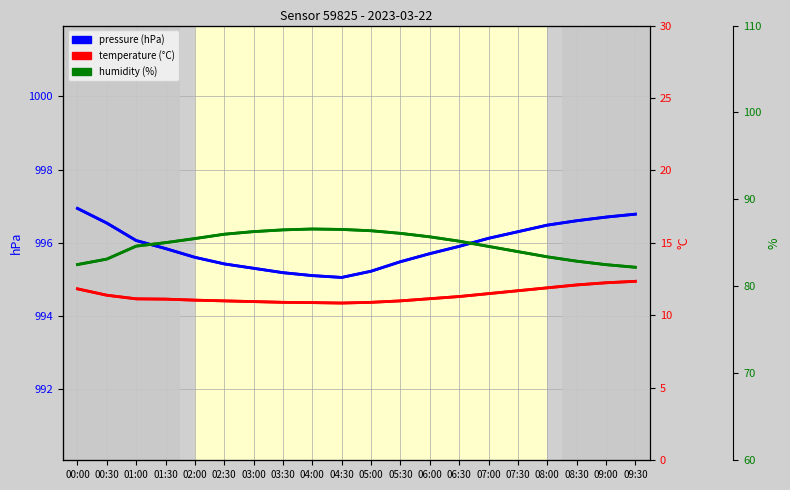

What is the minimum value shown in the chart?

10.8